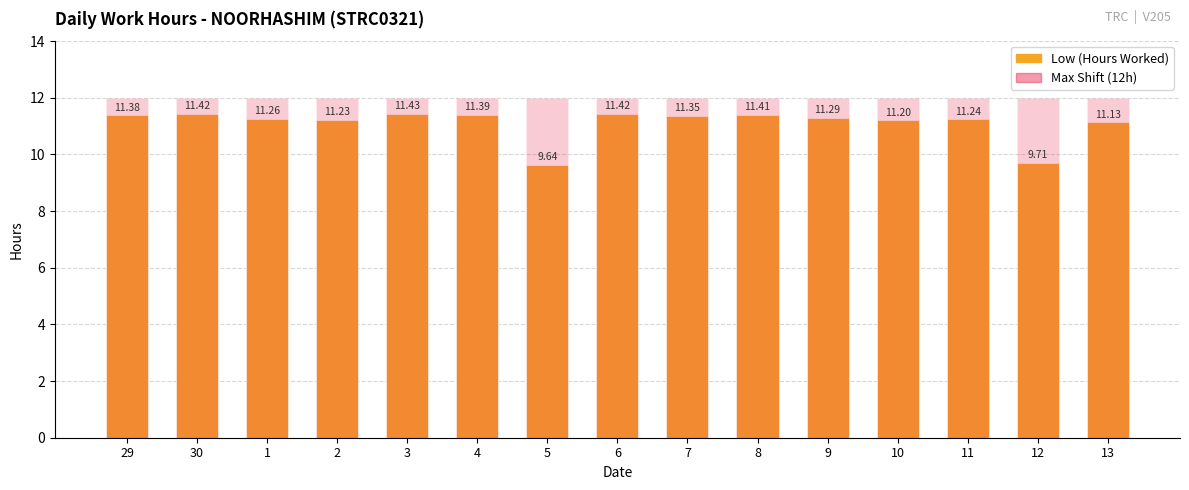

Where is Low (Hours Worked) nearest to the value 10?

12